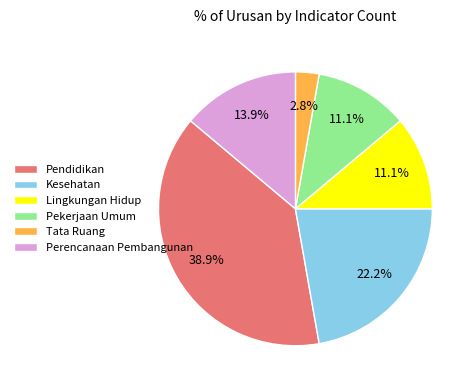

Does any single category account for the majority?

No